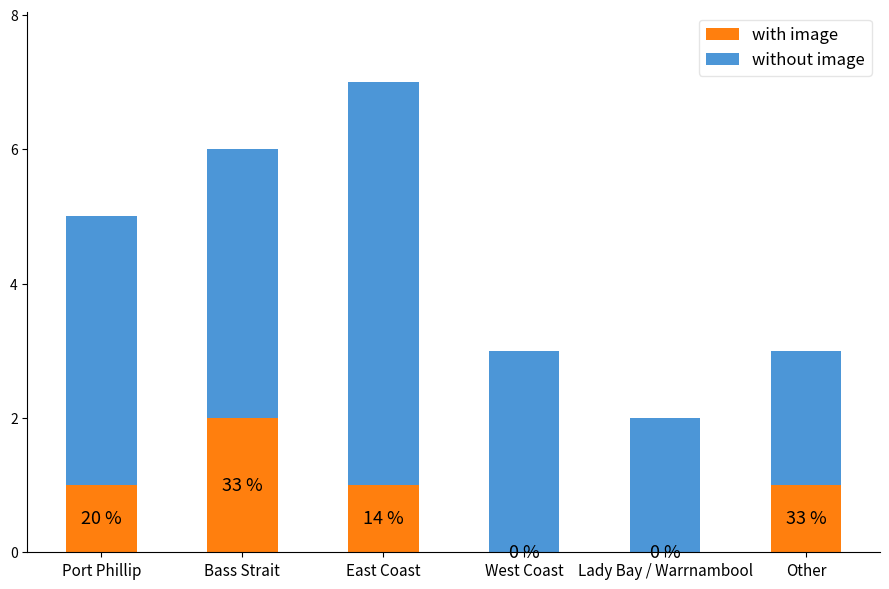

What are all the series names shown in the legend?

with image, without image